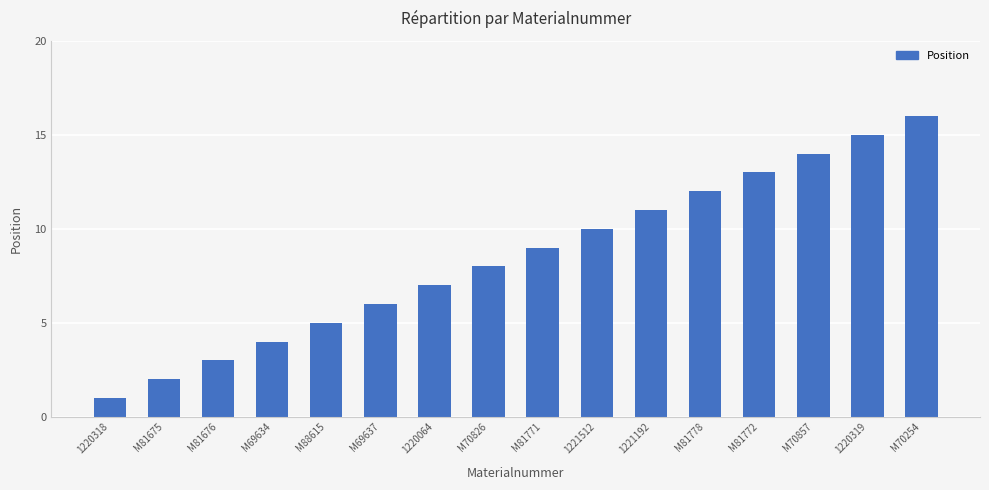

What is the change in value from M81676 to 1221192?

+8